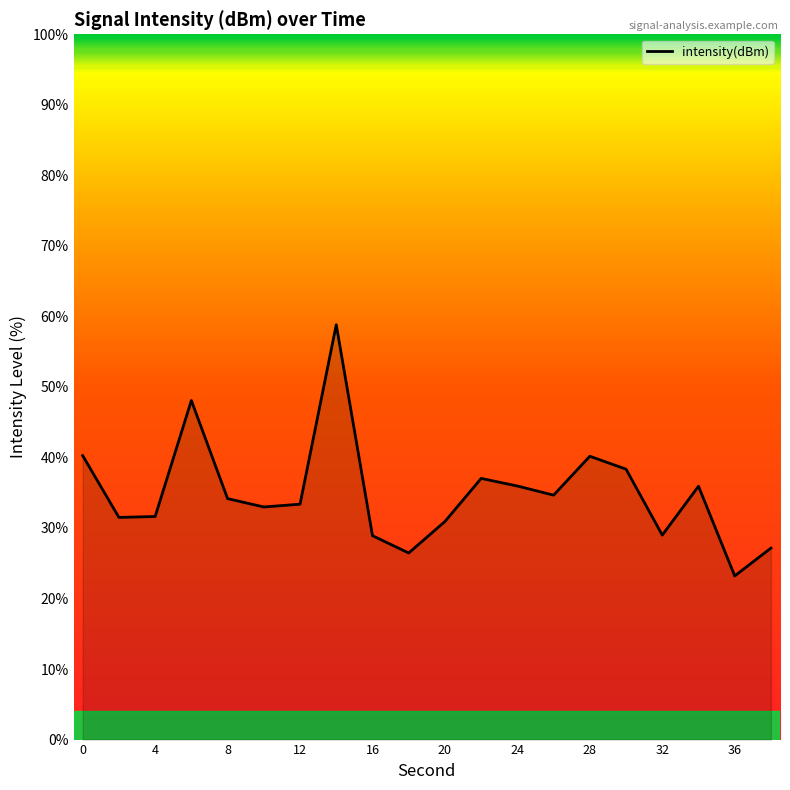

What is the difference between the maximum and minimum values?

35.6